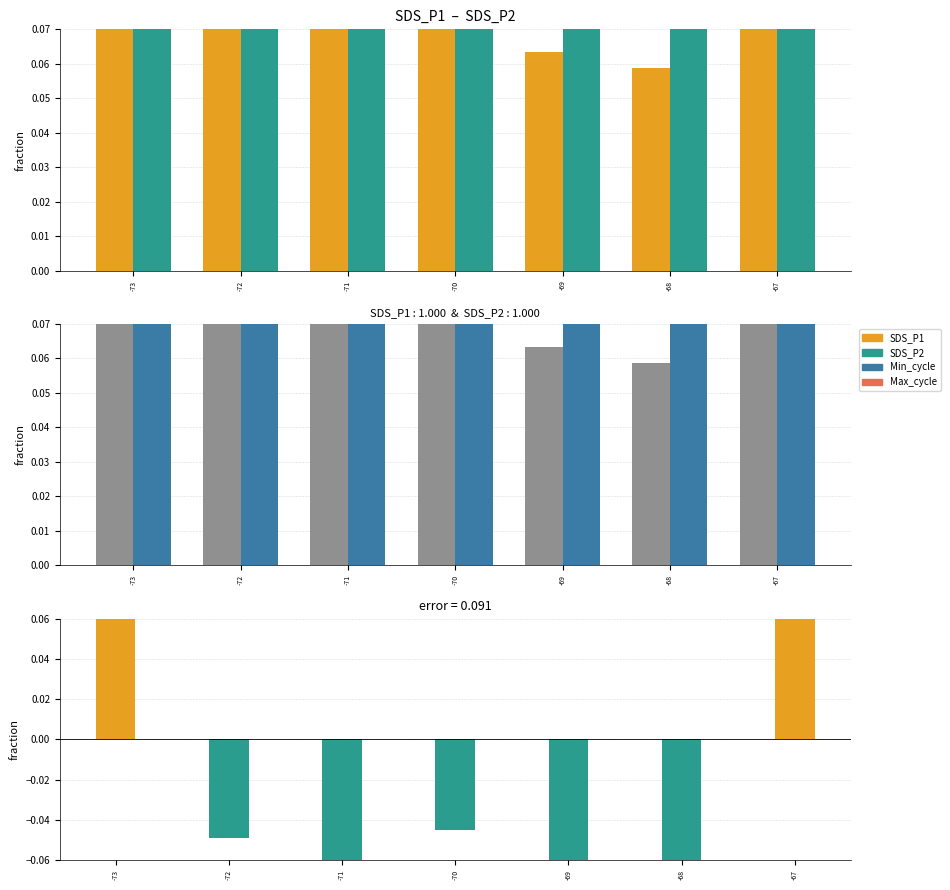

Reading right to left, what are all the values shown in this chart?

SDS_P1: -67=0.3	-68=0.1	-69=0.1	-70=0.1	-71=0.1	-72=0.1	-73=0.2
SDS_P2: -67=0.1	-68=0.1	-69=0.1	-70=0.1	-71=0.2	-72=0.2	-73=0.2
error (SDS_P1 - SDS_P2): -67=0.3	-68=-0.1	-69=-0.1	-70=-0.0	-71=-0.1	-72=-0.0	-73=0.1